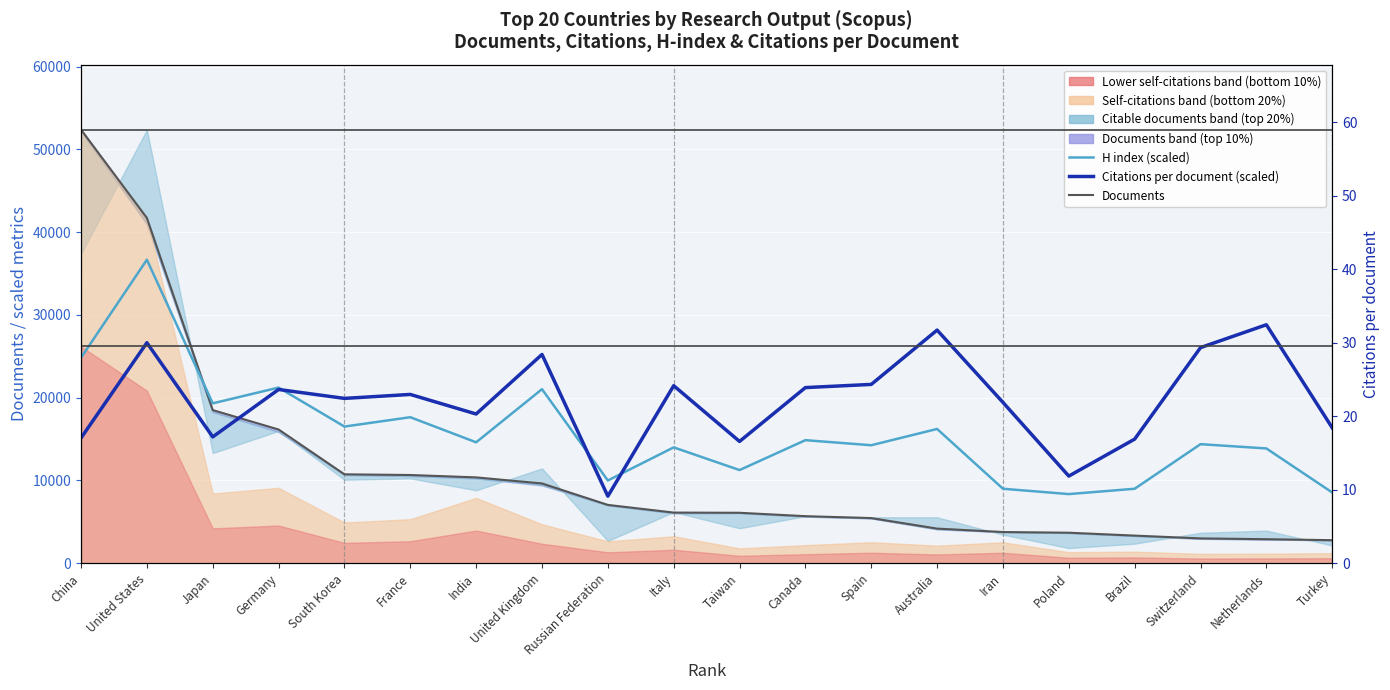

What is the maximum value for Documents?

52381.0